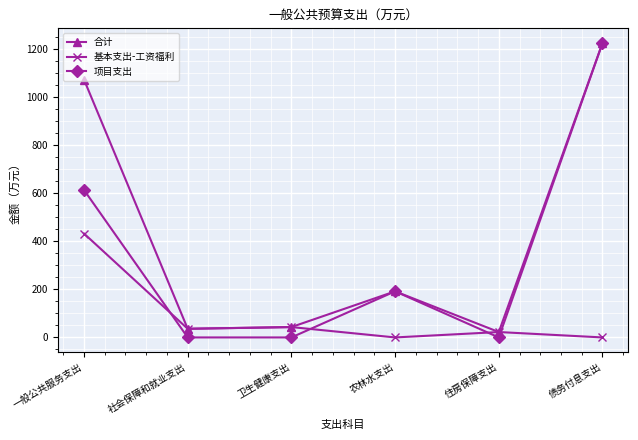

What is the maximum value shown in the chart?

1224.7